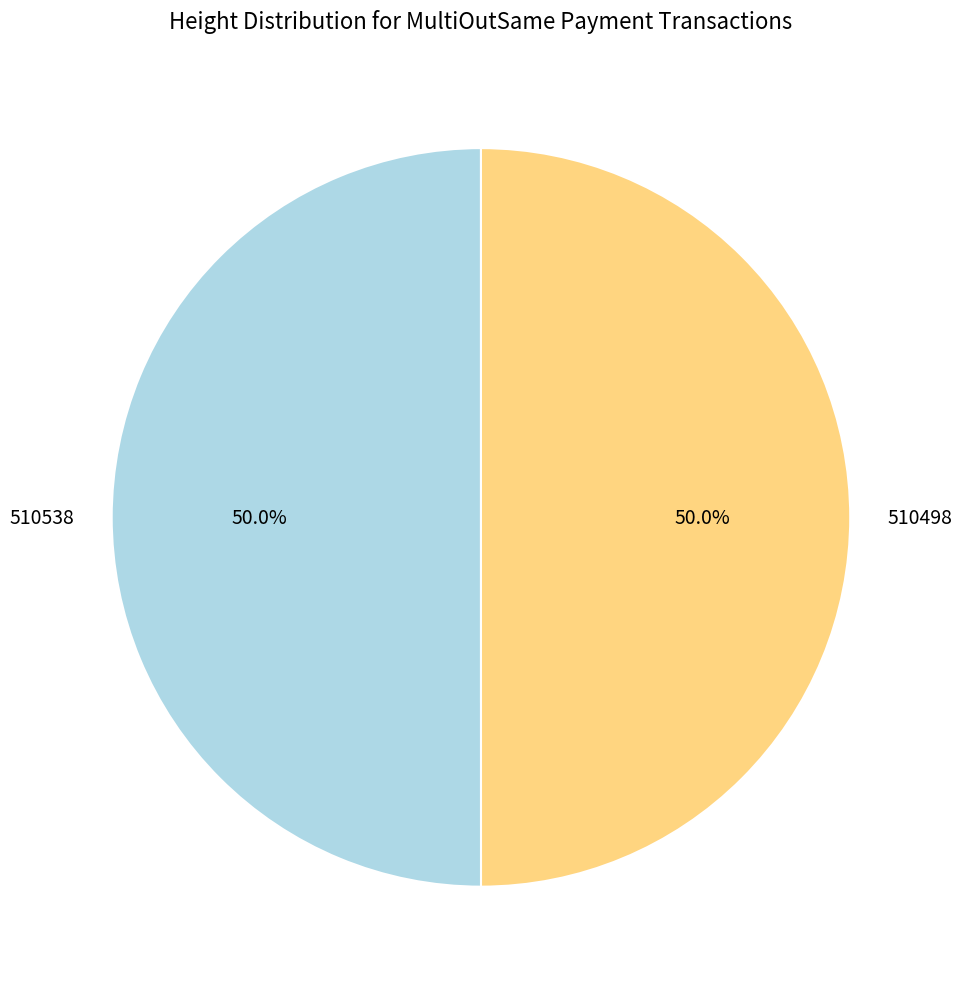

True or false: 510498 accounts for 50% of the total.

True